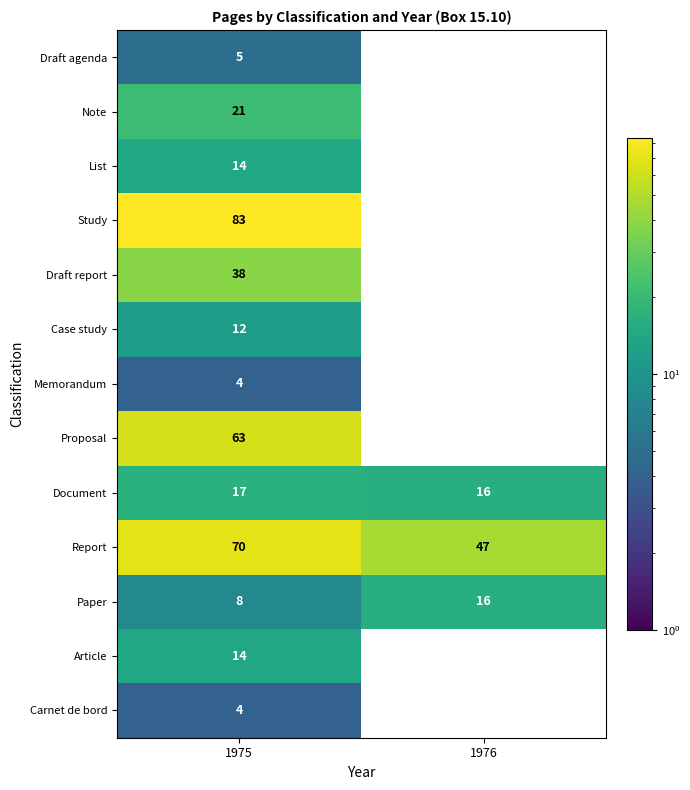

Reading left to right, what are all the values shown in this chart?

Draft agenda: 5	0
Note: 21	0
List: 14	0
Study: 83	0
Draft report: 38	0
Case study: 12	0
Memorandum: 4	0
Proposal: 63	0
Document: 17	16
Report: 70	47
Paper: 8	16
Article: 14	0
Carnet de bord: 4	0